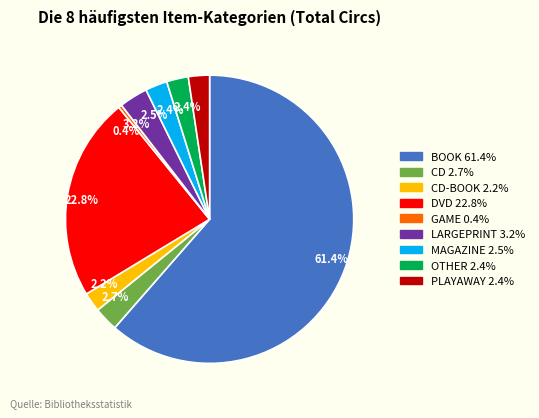

Does any single category account for the majority?

Yes